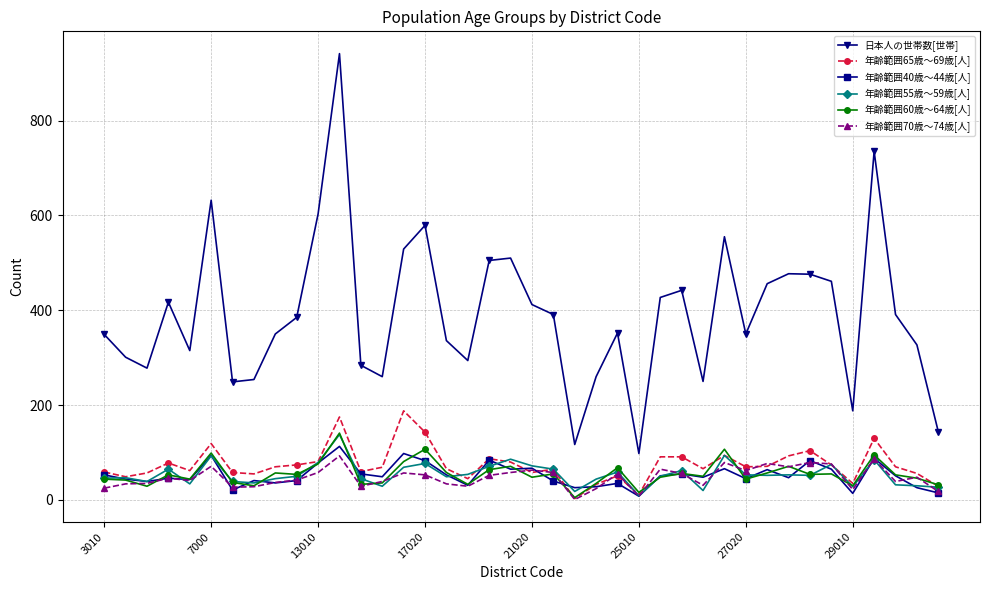

What is the greatest value displayed?

941